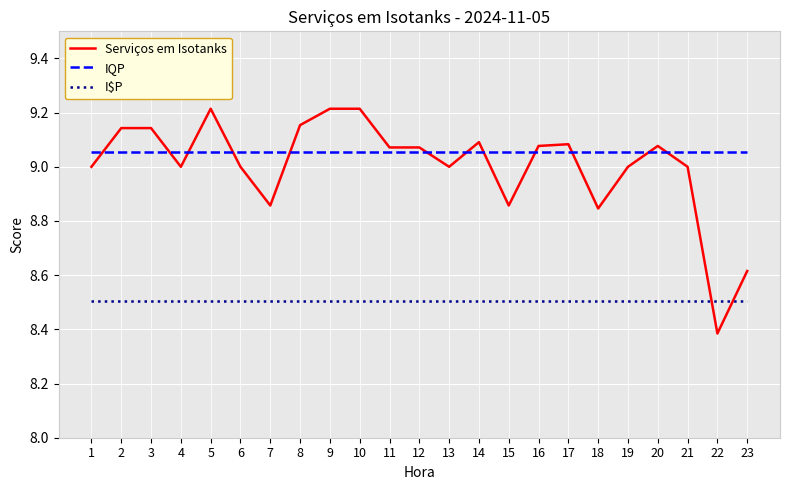

What is the difference between the highest and lowest values at 9?

0.7